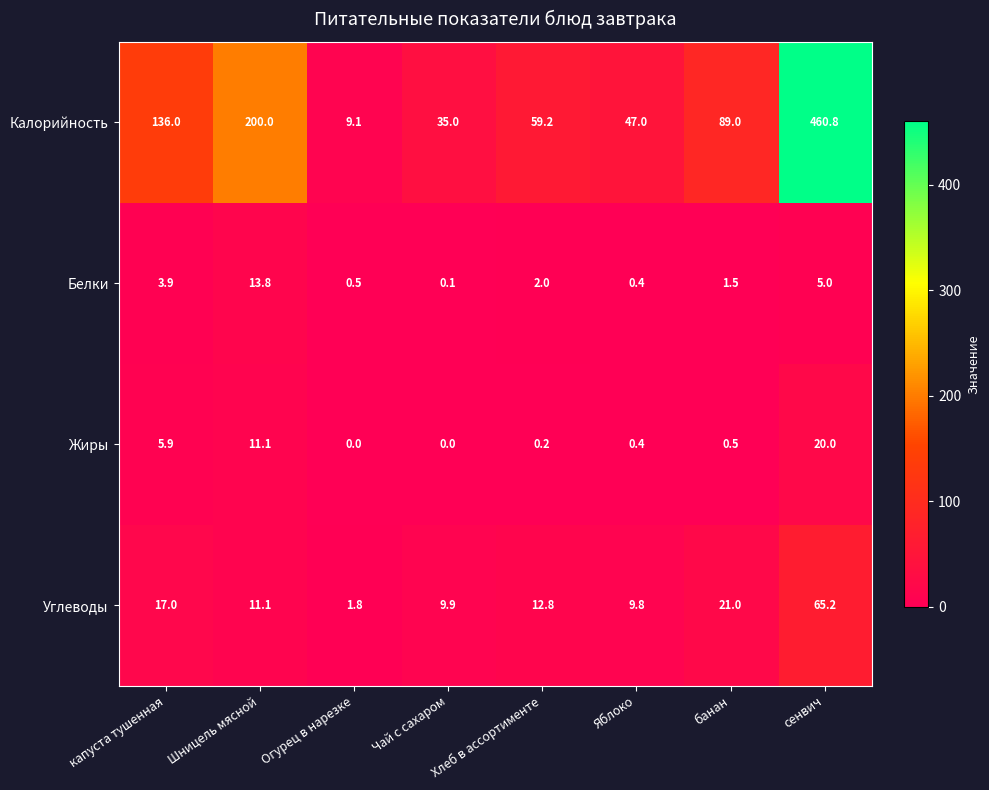

At which label is Углеводы closest to 33?

банан